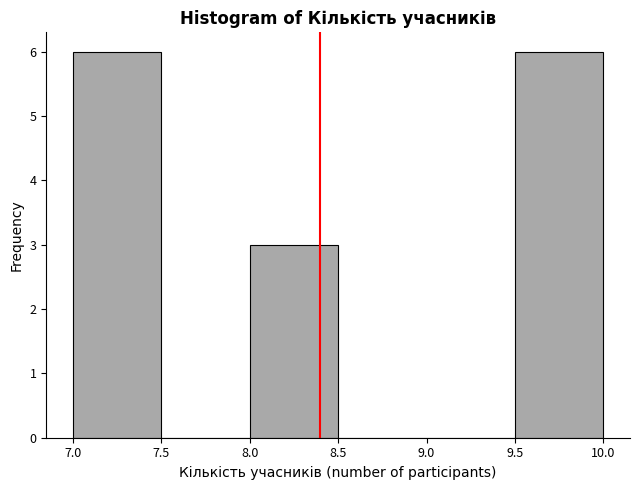

Reading left to right, transcribe this chart: for each bar, give the range it covers on the x-axis and its height. The values are not printed on the chart, so give them approximately, as read against the axis.

7.0 to 7.5: 6
7.5 to 8.0: 0
8.0 to 8.5: 3
8.5 to 9.0: 0
9.0 to 9.5: 0
9.5 to 10.0: 6